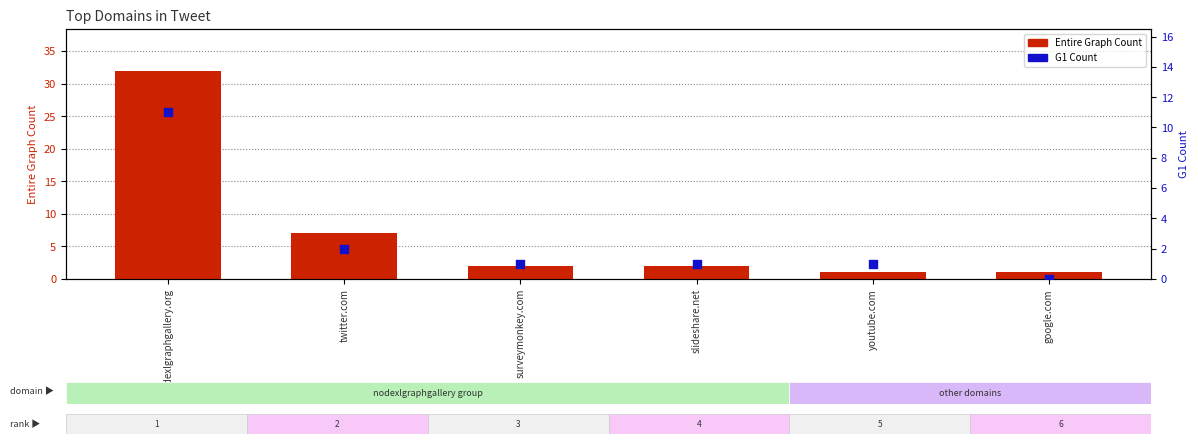

Which series reaches the minimum Y coordinate?

G1 Count